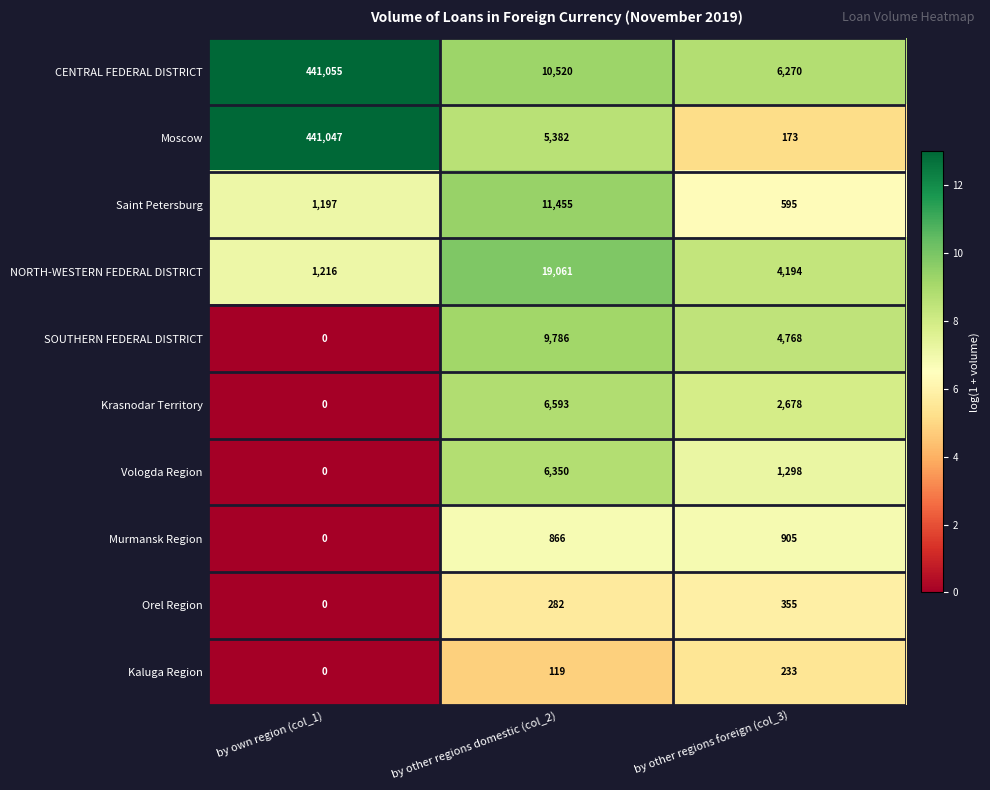

What is the total value across all series at by own region (col_1)?

884515